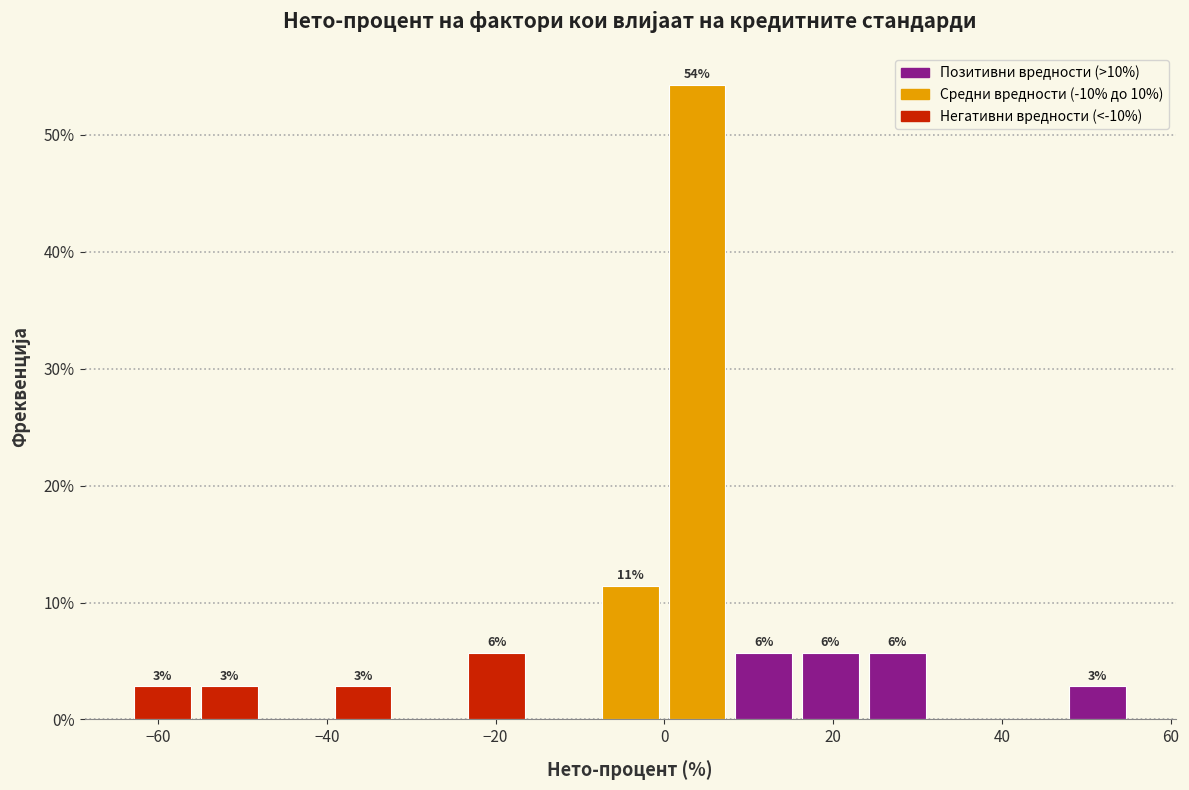

Read against the x-axis, roughly where is the centre of the tallest bar?

4